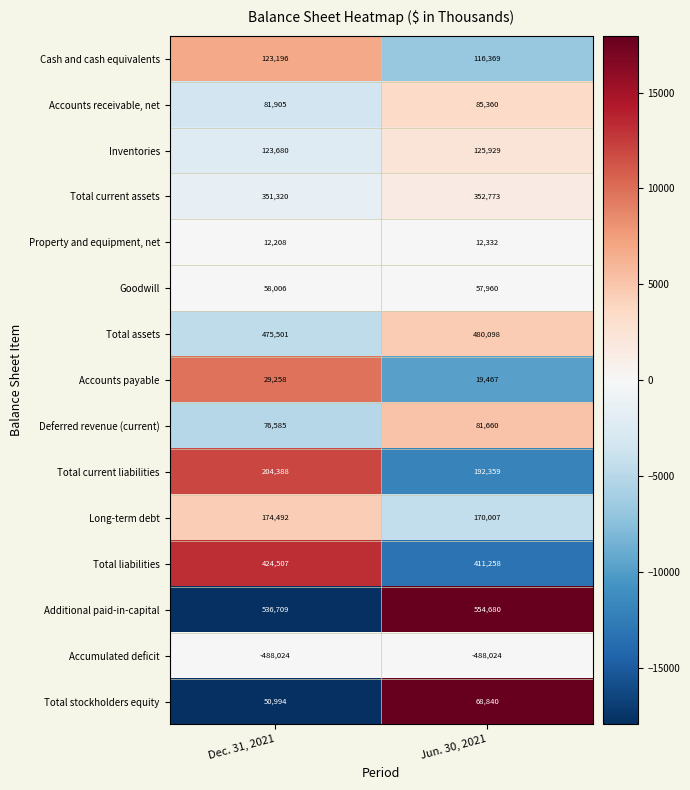

How many series are shown in this chart?

15